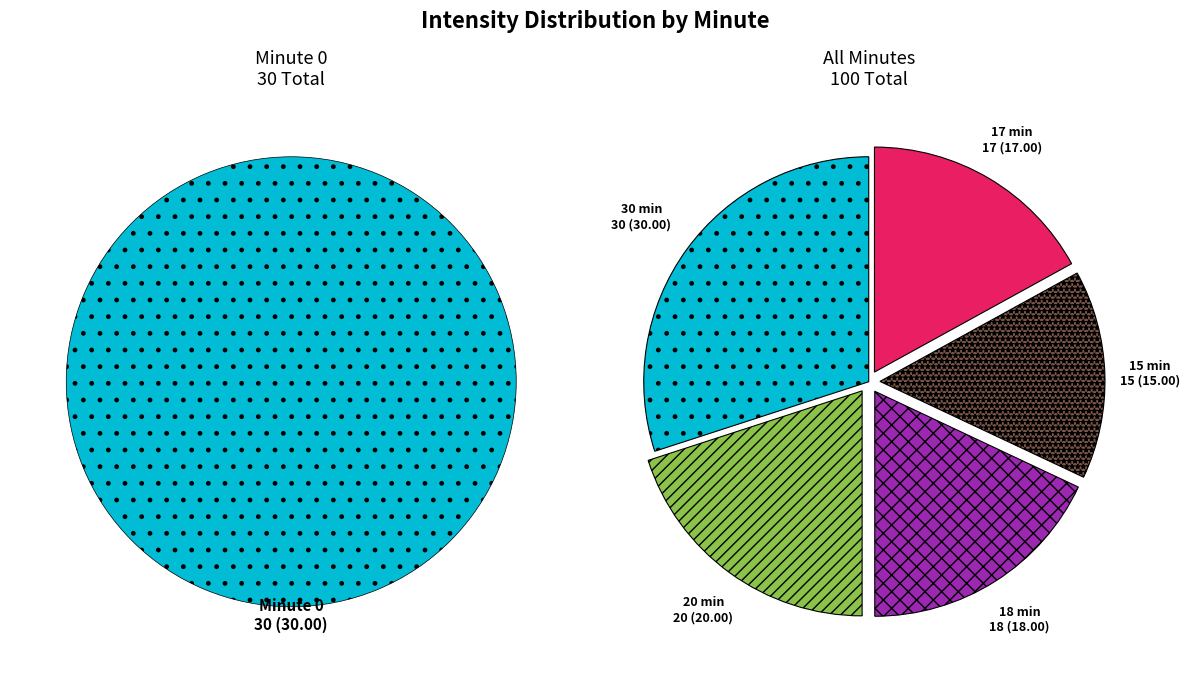

Is minute 2 the majority of the pie?

No